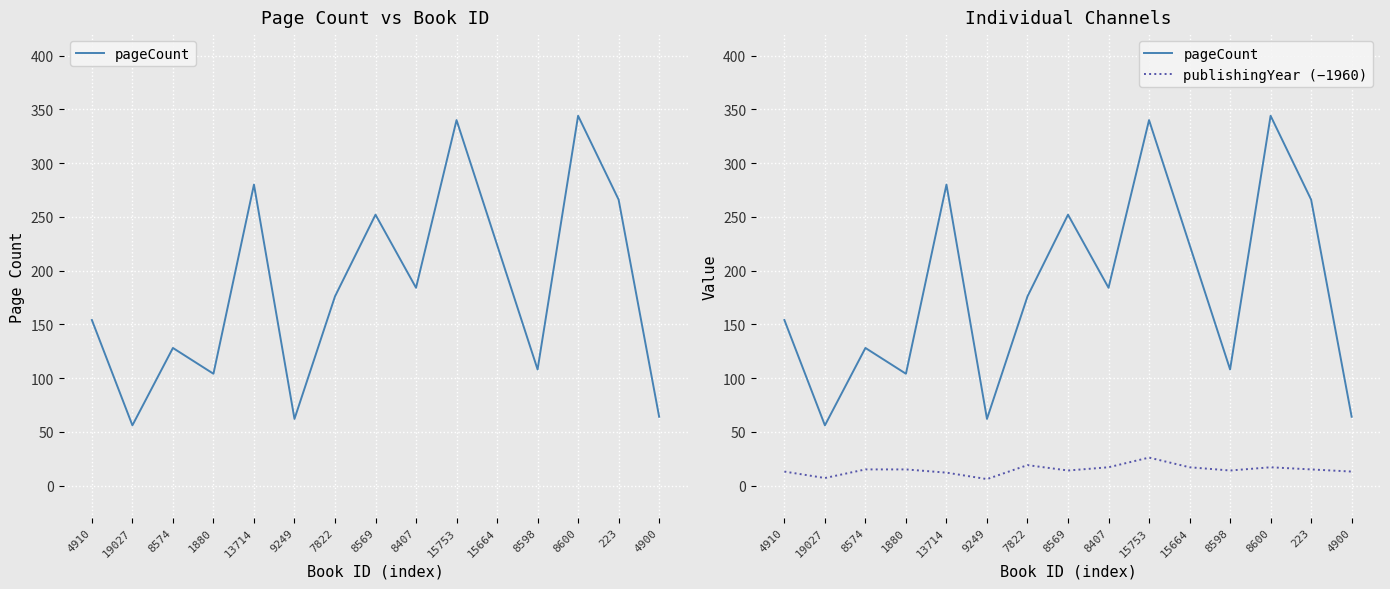

At how many categories does at least one series exceed 58?

14